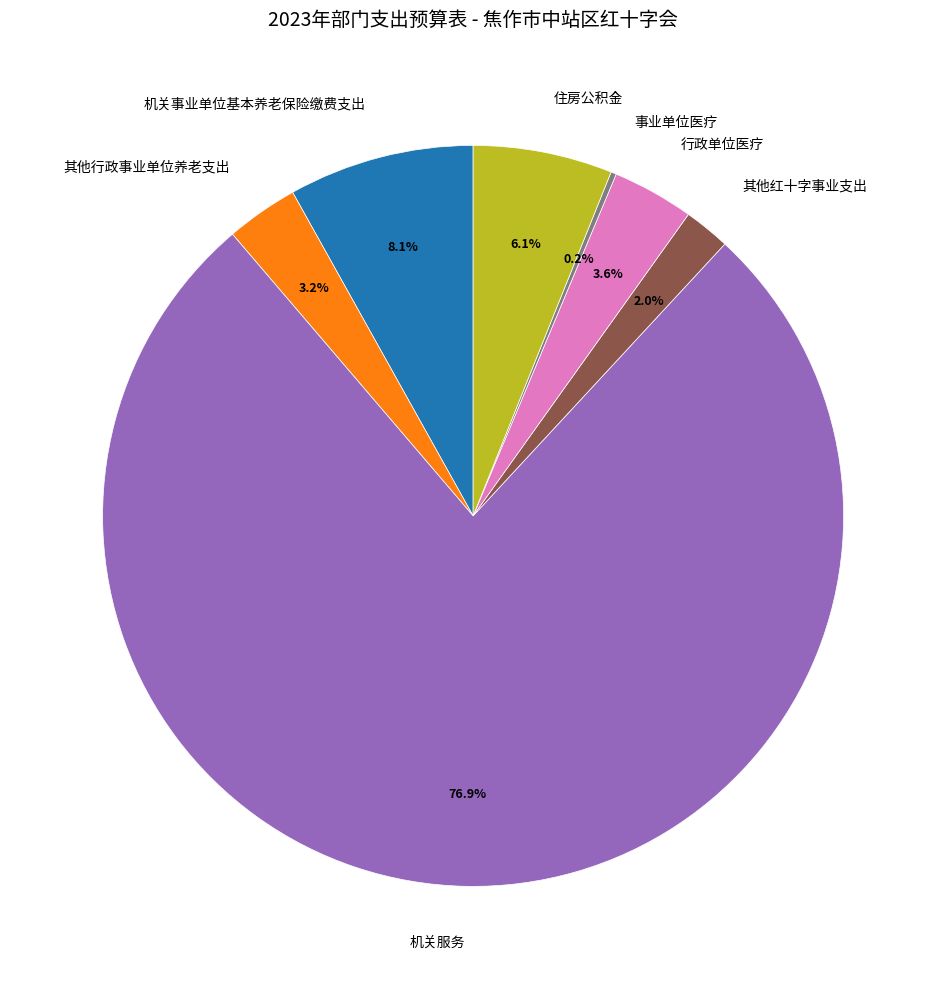

To the nearest percent, what is the combined percentage of 住房公积金 and 其他红十字事业支出?

8%